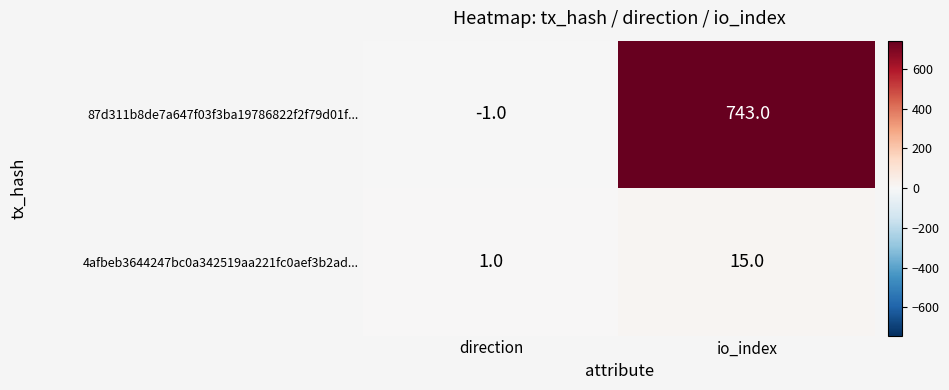

What is the spread (max minus min) of values at direction?

2